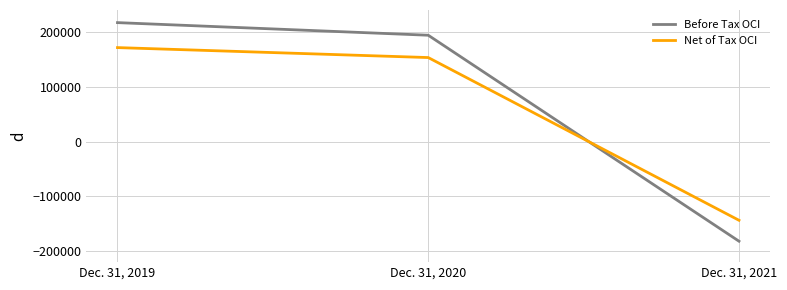

What is the difference between the Before Tax OCI values at Dec. 31, 2021 and Dec. 31, 2020?

375784